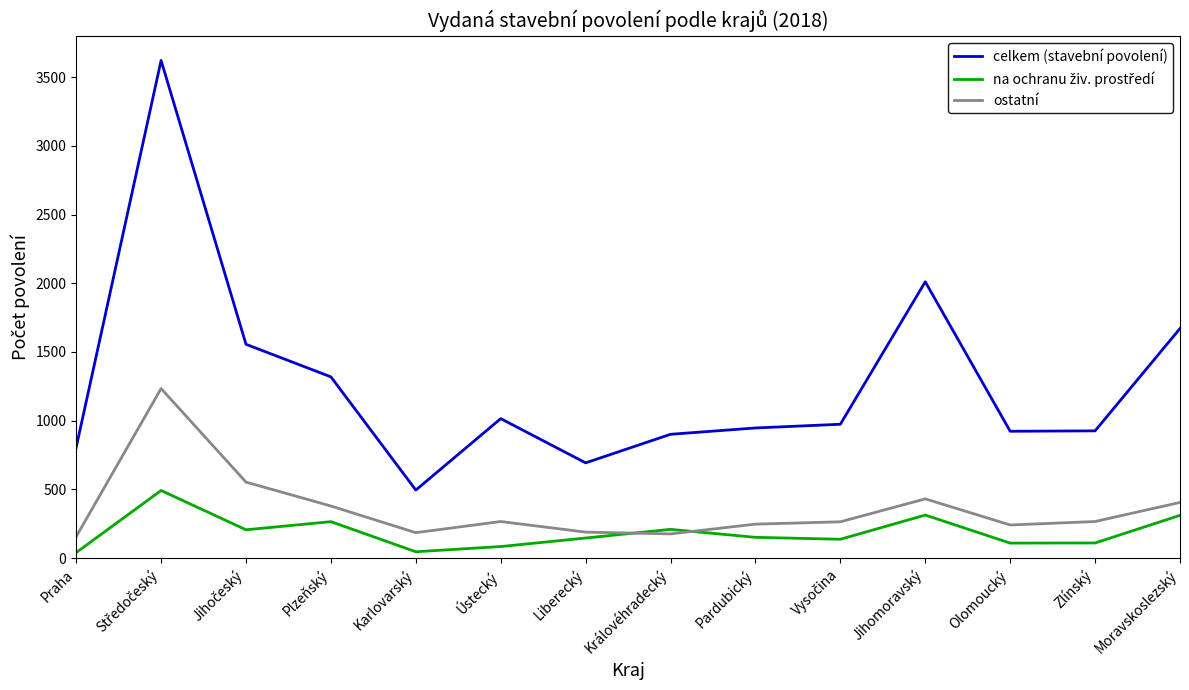

How many lines are shown in the chart?

3